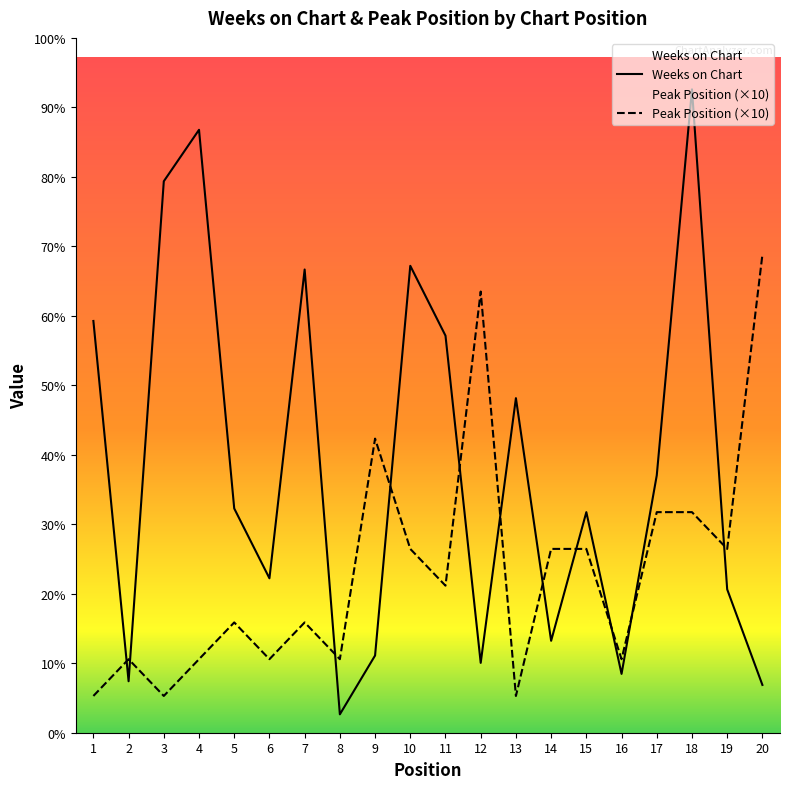

What are all the series names shown in the legend?

Weeks on Chart, Peak Position